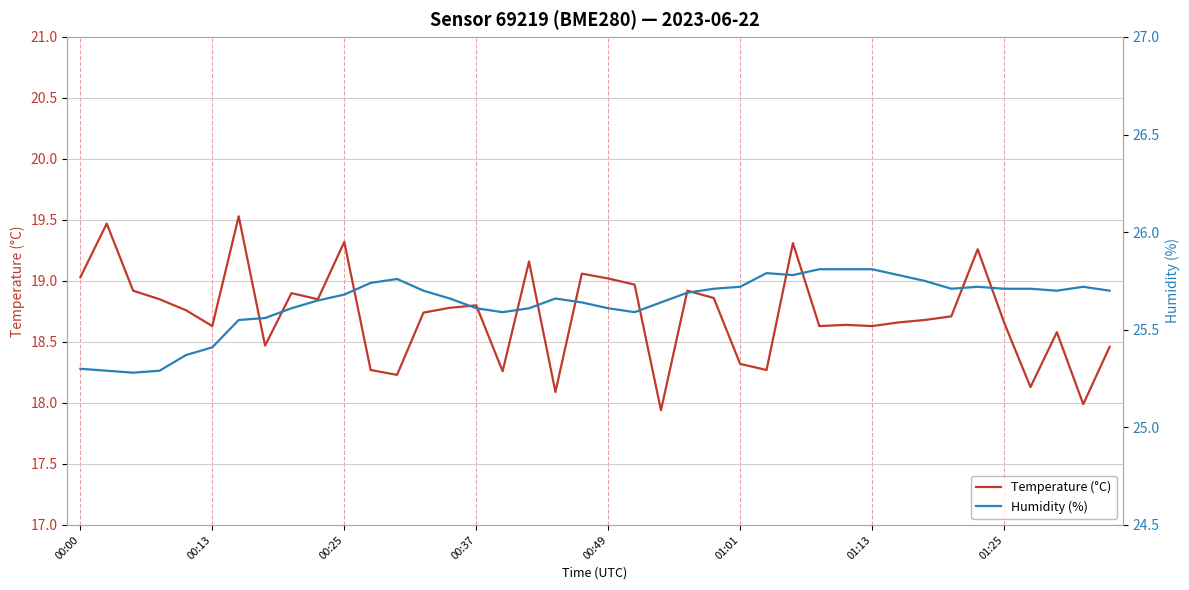

What is the sum of all Humidity (%) values?

1025.4